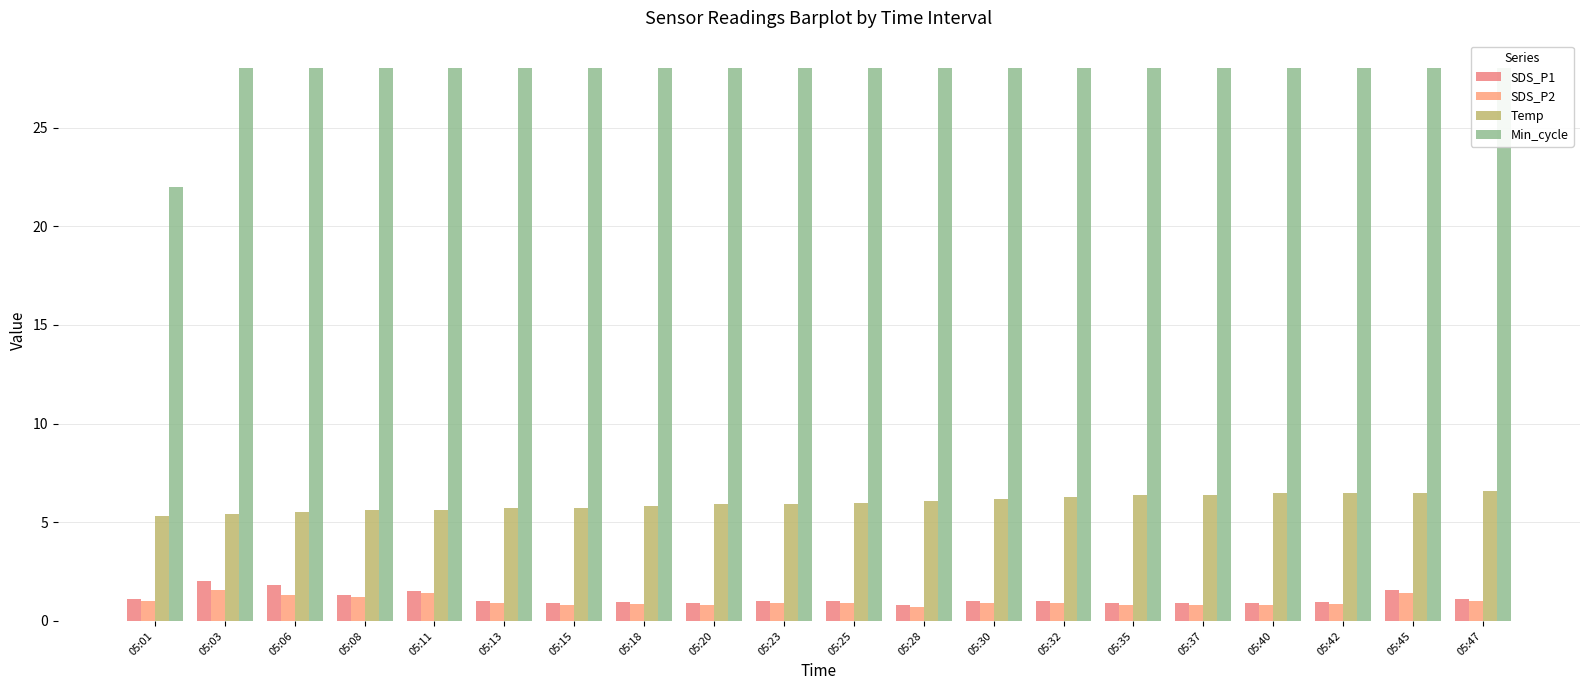

The SDS_P1 series shows 0.2 at 05:30. True or false?

False